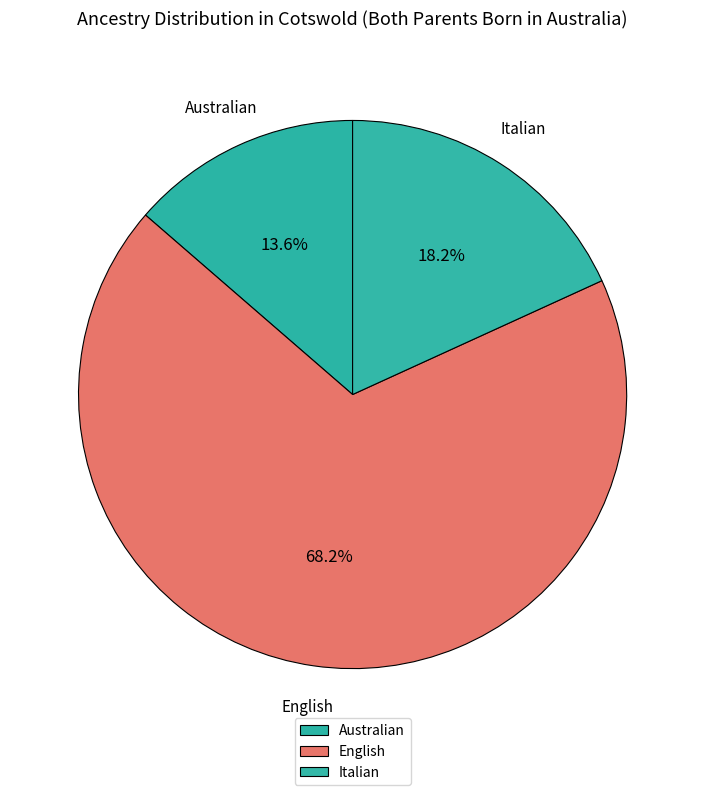

Which category accounts for the majority?

English